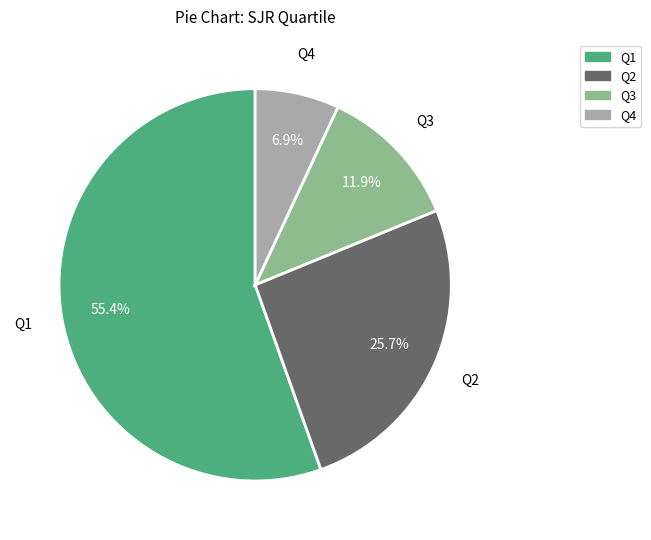

Which has a higher value, Q1 or Q4?

Q1